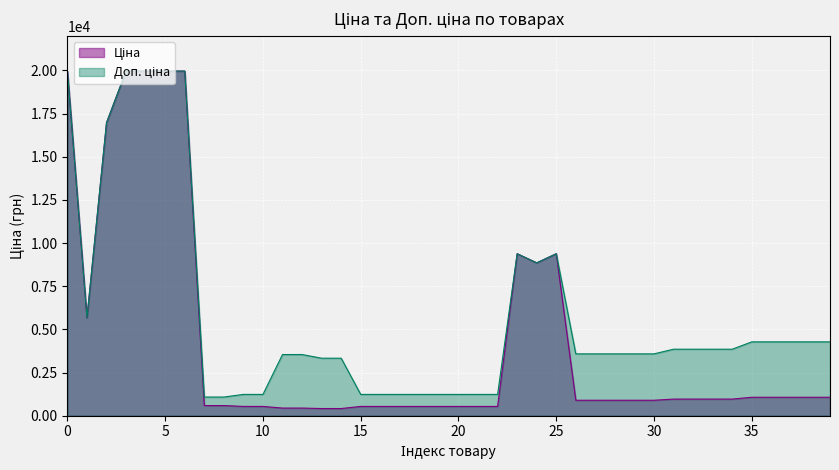

In Ціна, how many points are lower than both neighbors (excluding endpoints)?

2